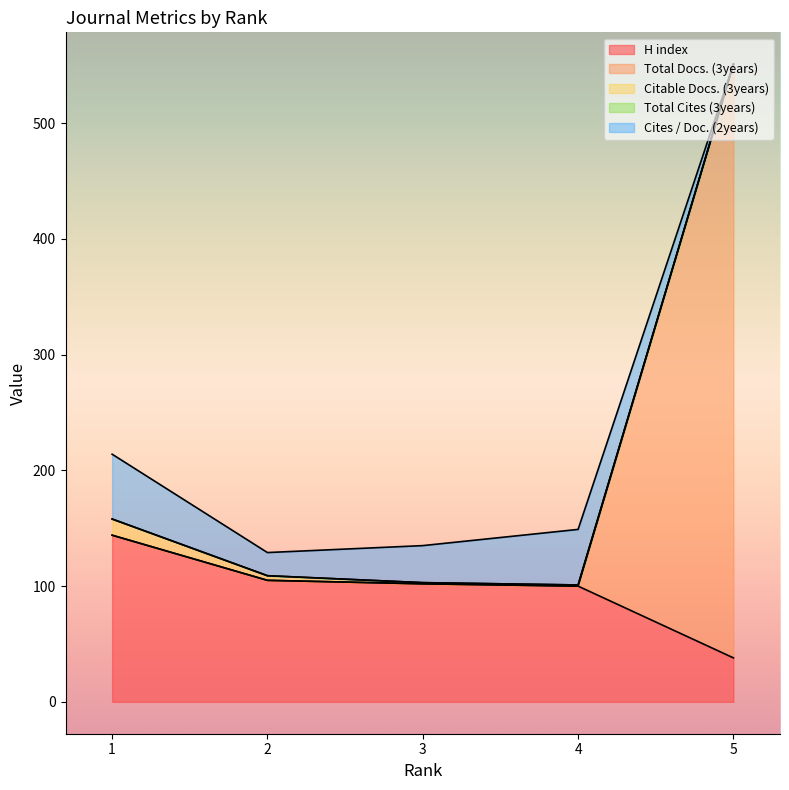

Where is H index nearest to the value 91?

4